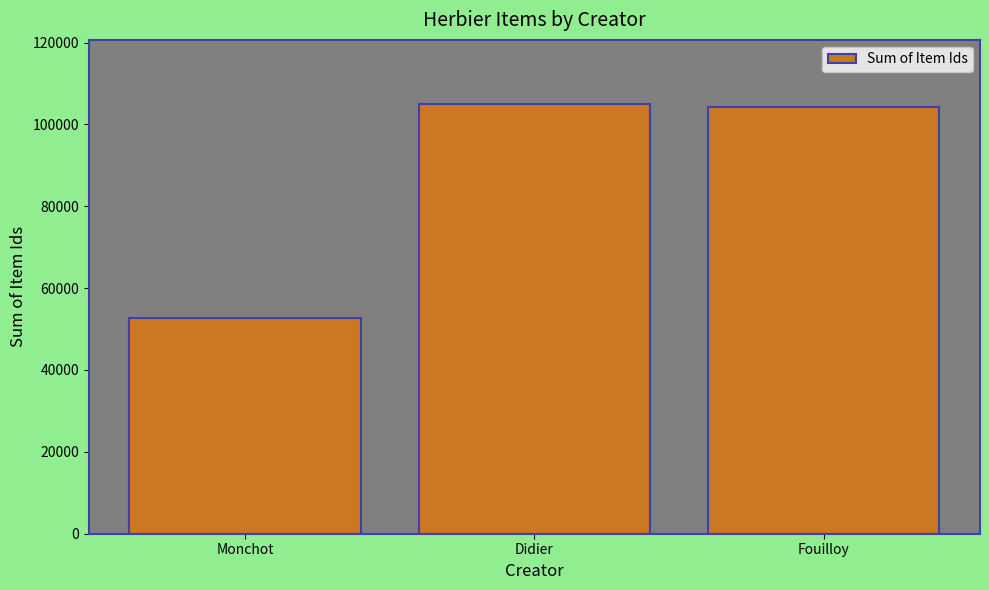

What is the change in value from Didier to Fouilloy?

-699